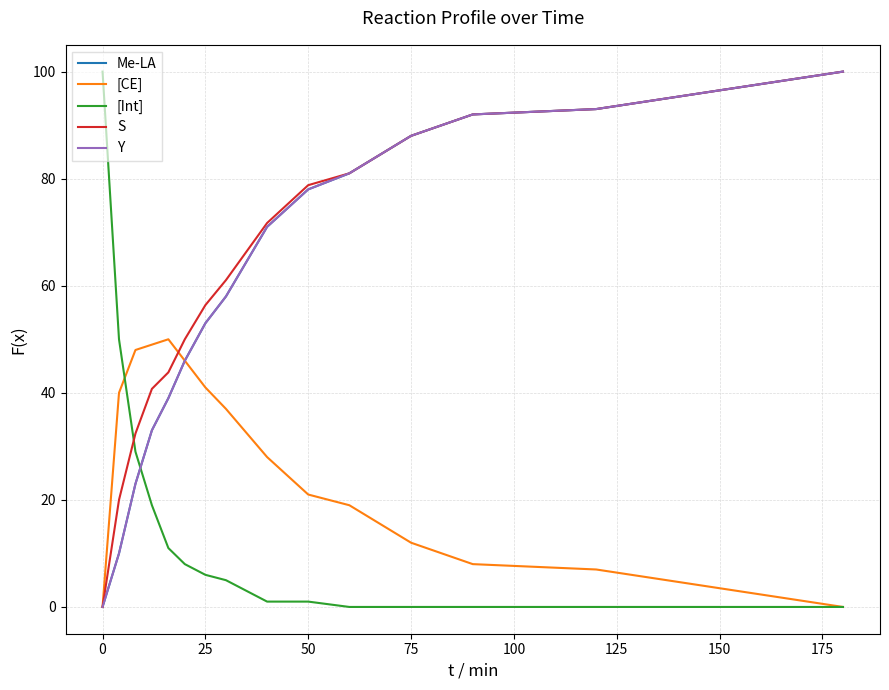

Does the chart have visible grid lines?

Yes